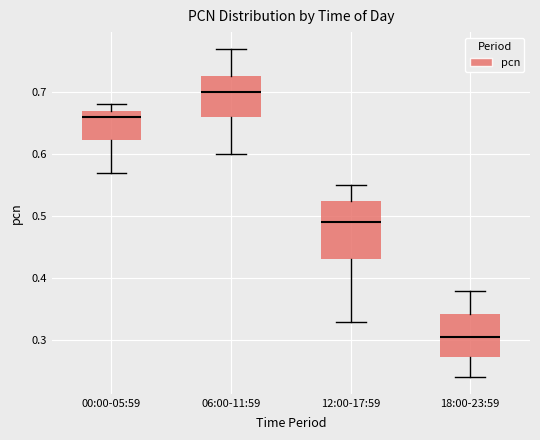

Reading left to right, transcribe this box plot: for each box, give where its median line is, the range the box spans, and where its two whiskers end, as read against the y-axis. The values are not printed on the chart, so give them approximately, as read against the axis.

00:00-05:59: median 0.66, box 0.62 to 0.67, whiskers 0.57 to 0.68
06:00-11:59: median 0.70, box 0.66 to 0.73, whiskers 0.60 to 0.77
12:00-17:59: median 0.49, box 0.43 to 0.53, whiskers 0.33 to 0.55
18:00-23:59: median 0.31, box 0.27 to 0.34, whiskers 0.24 to 0.38